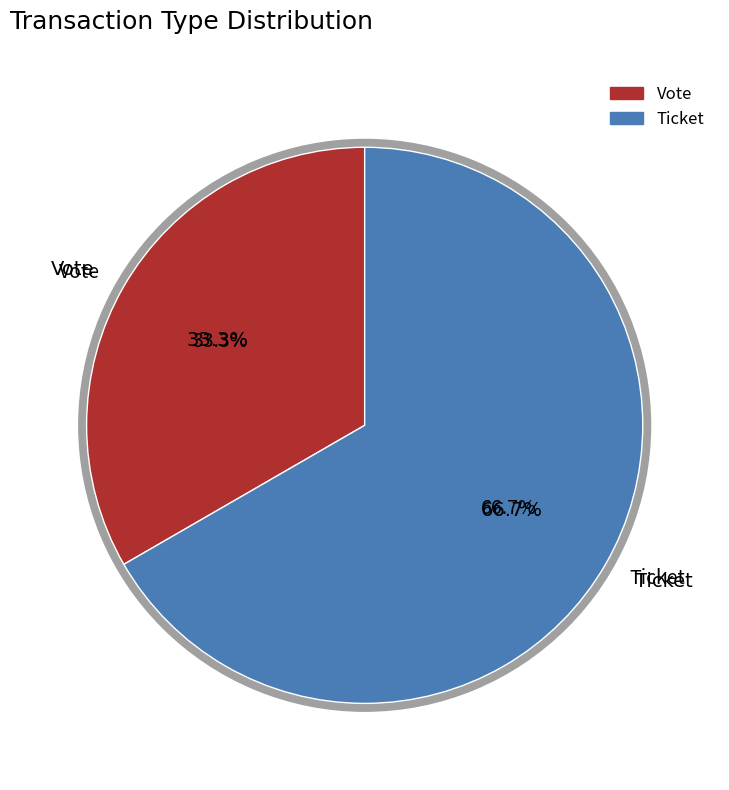

Which category has the biggest portion of the pie?

Ticket